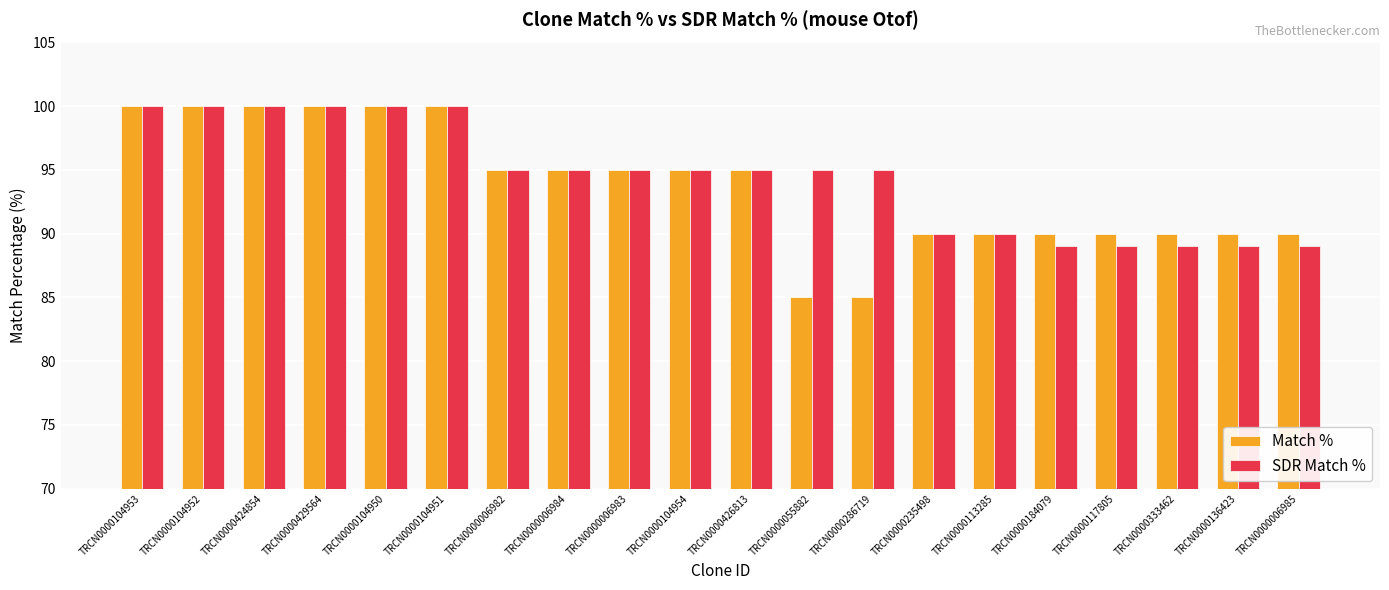

Reading right to left, list all the values displayed in this chart.

Match %: 90	90	90	90	90	90	90	85	85	95	95	95	95	95	100	100	100	100	100	100
SDR Match %: 89	89	89	89	89	90	90	95	95	95	95	95	95	95	100	100	100	100	100	100